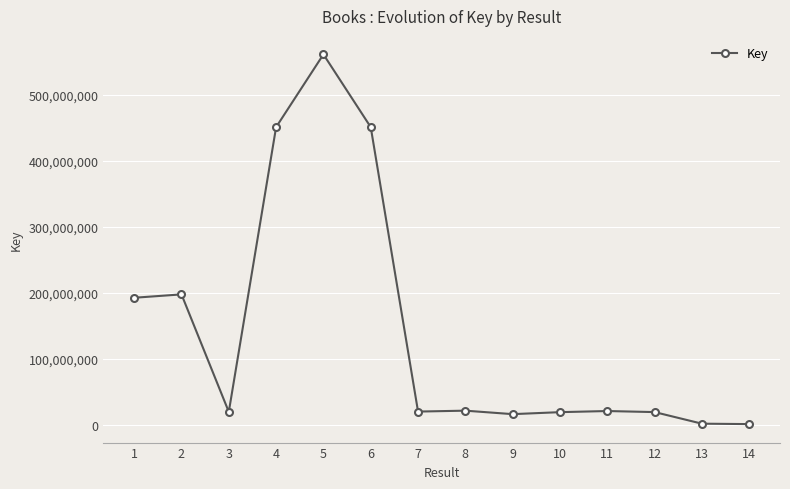

Count the number of categories in the chart.

14